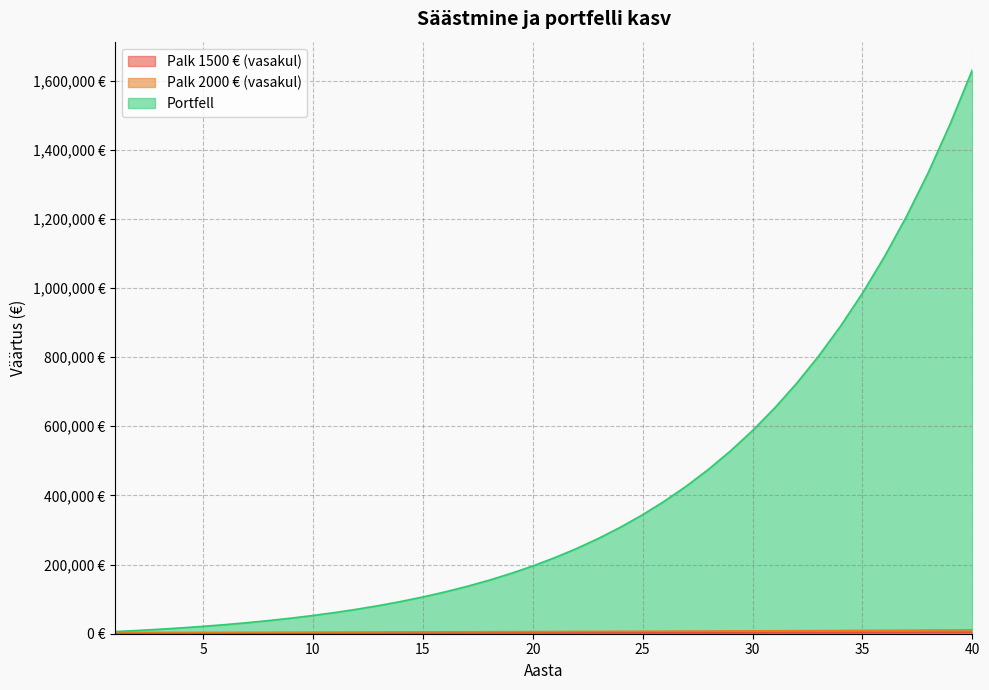

The value of Portfell at 31 is 652417.0. True or false?

True